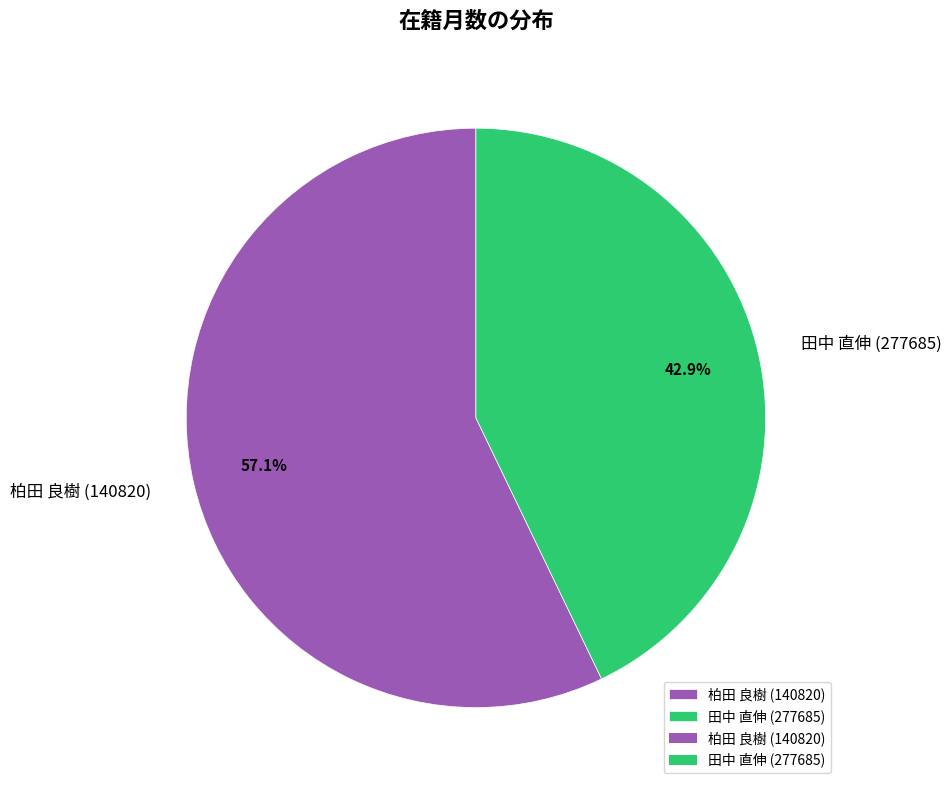

Is 田中 直伸 (277685) the majority of the pie?

No